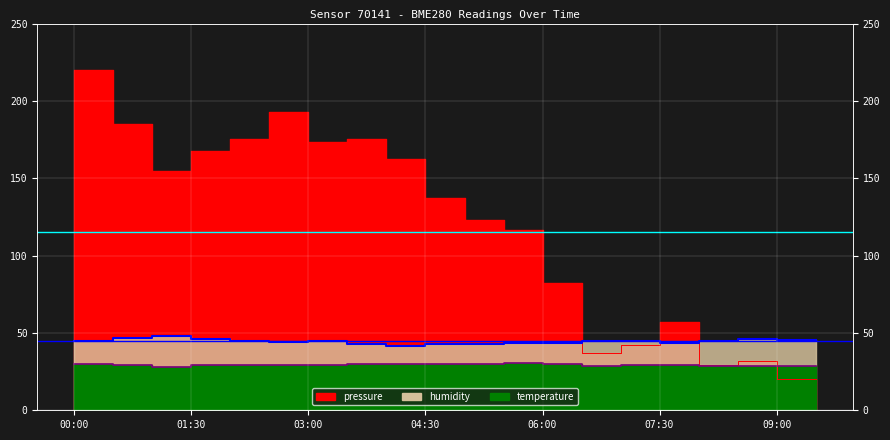

What is the label of the 3rd point from the left?

01:00